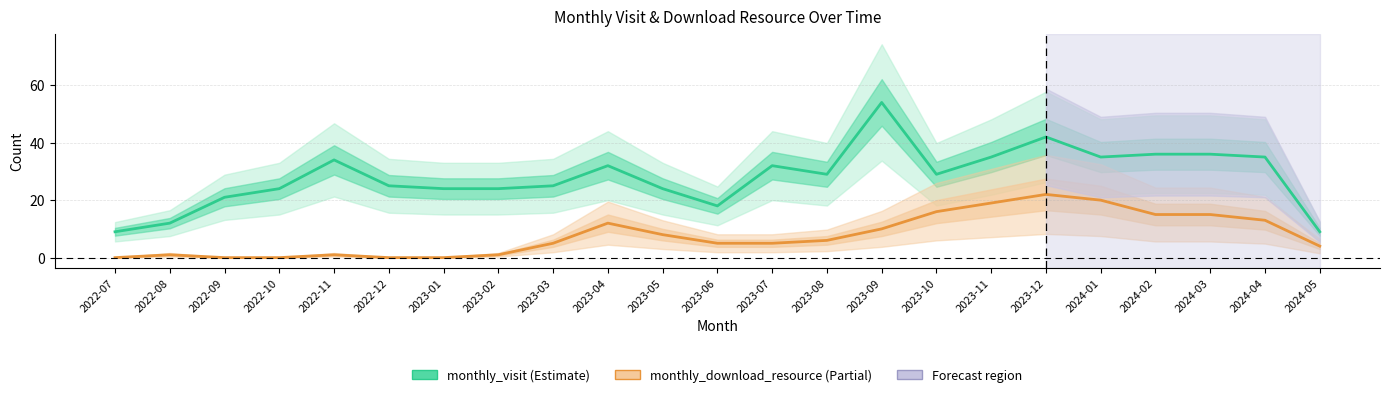

True or false: monthly_download_resource has more than 2 interior local peaks.

True